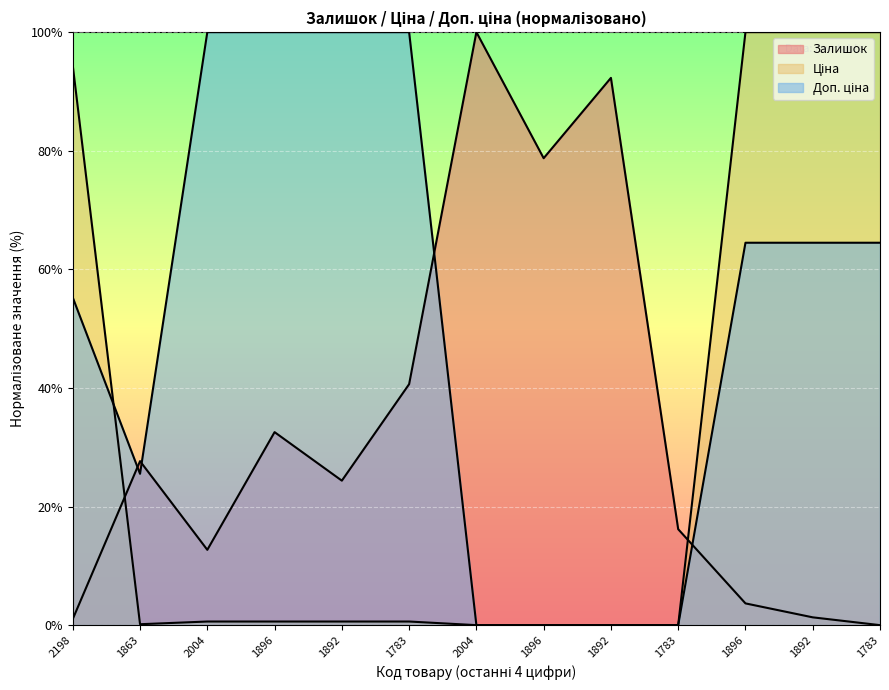

What is the difference between the second highest and second lowest values in the Ціна series?

100.0